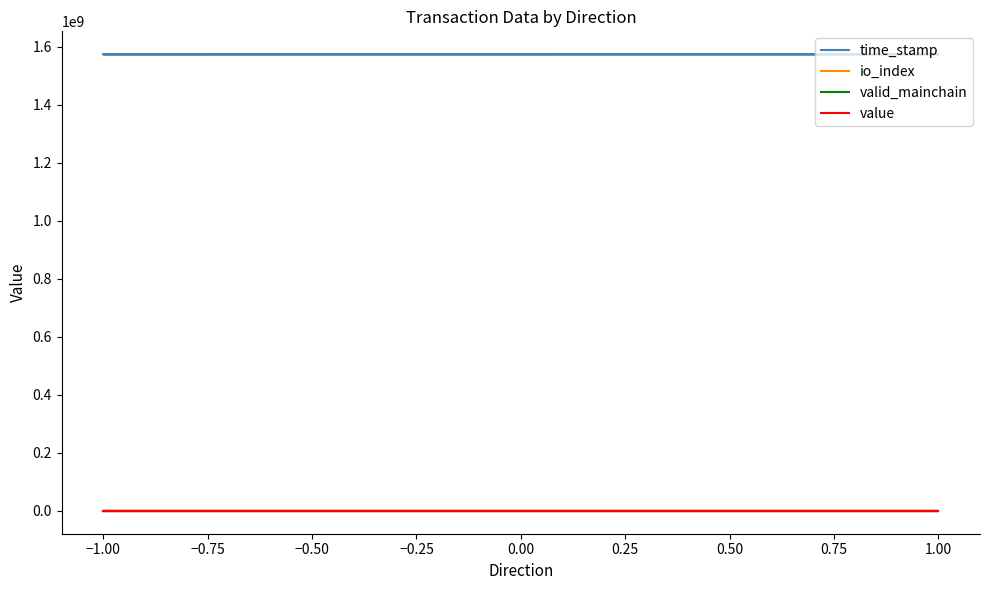

Where is time_stamp nearest to the value 1574475990?

−1.00